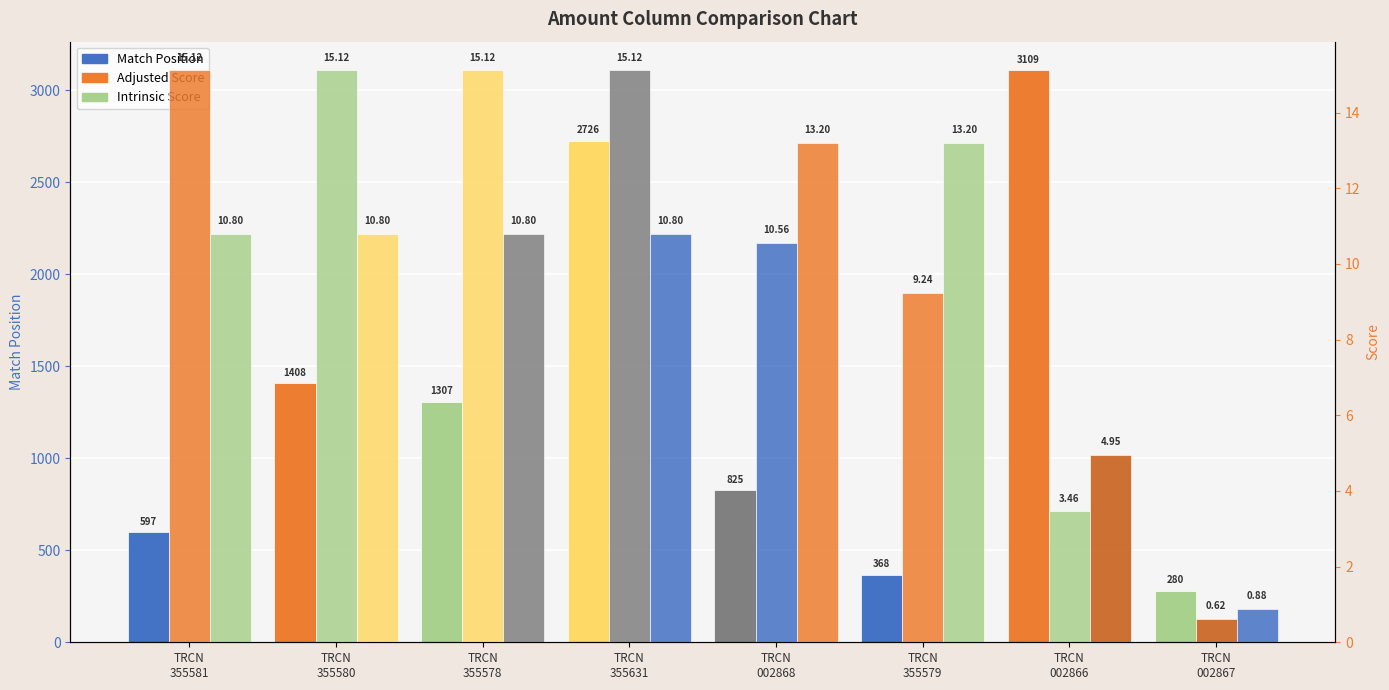

At which category does the chart reach its peak across all series?

TRCN
002866